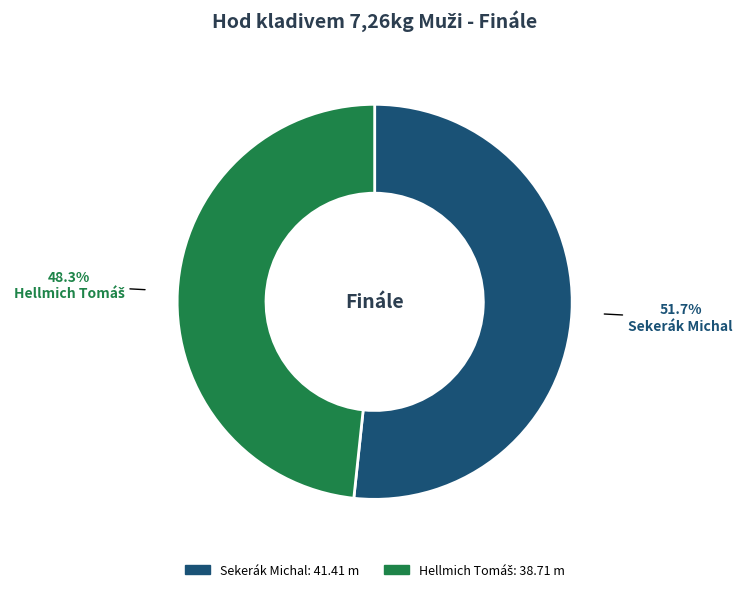

What is the largest slice in the pie chart?

Sekerák Michal